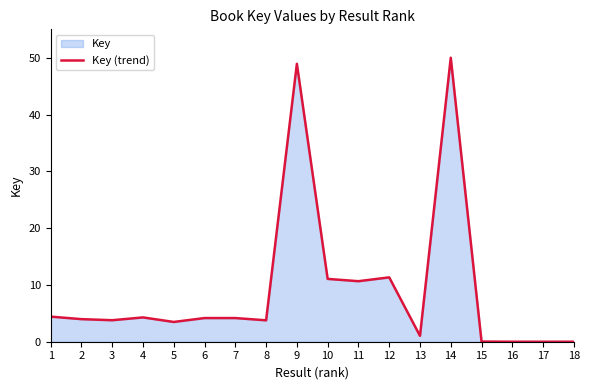

What is the maximum value shown in the chart?

50.0